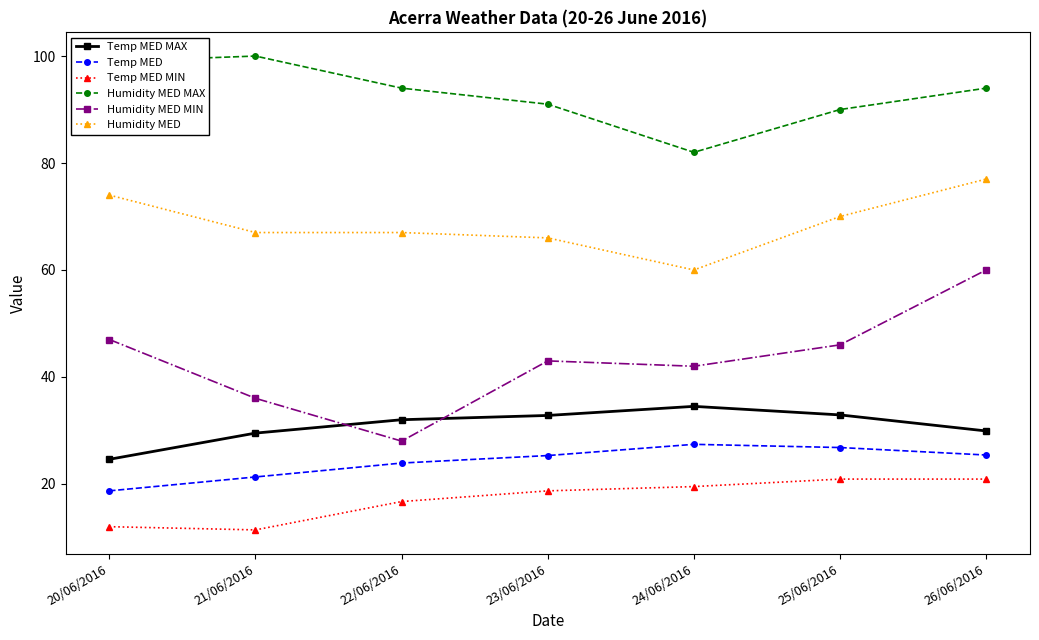

True or false: Humidity MED MAX has more than 1 interior local peaks.

False